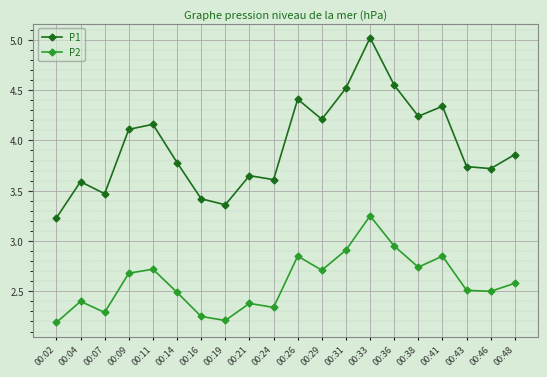

At how many categories does at least one series exceed 4?

9